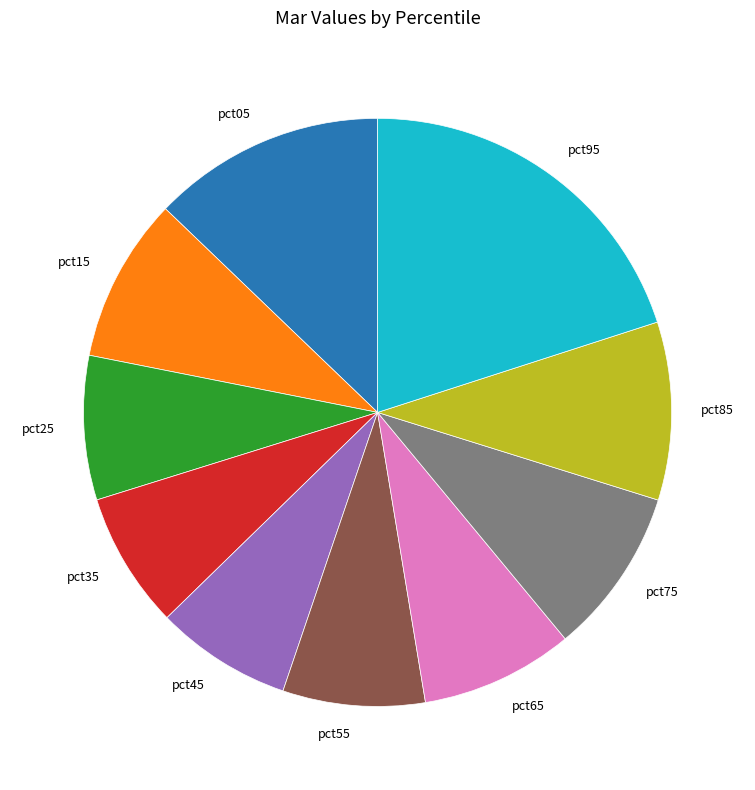

Combined, do pct85 and pct15 account for over 50%?

No